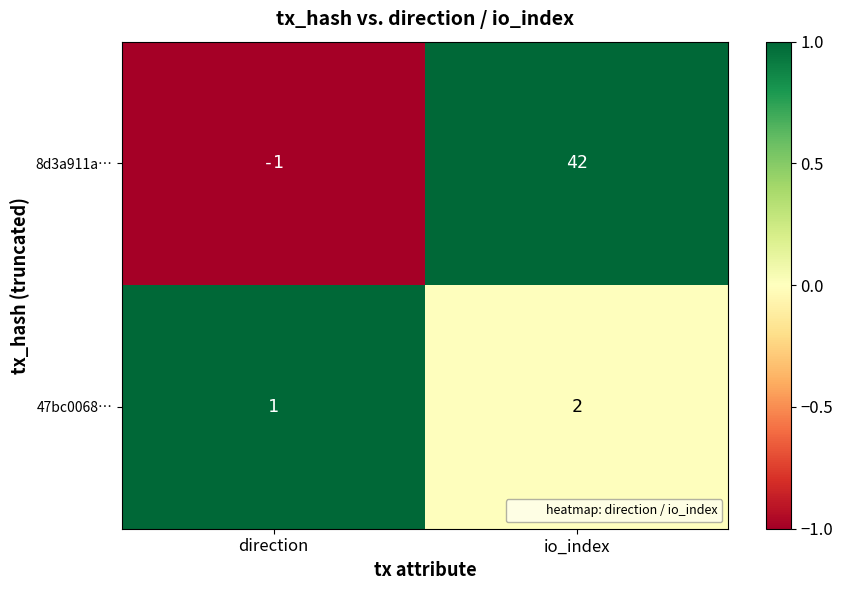

What is the difference between the maximum and minimum values in the 8d3a911a… series?

43